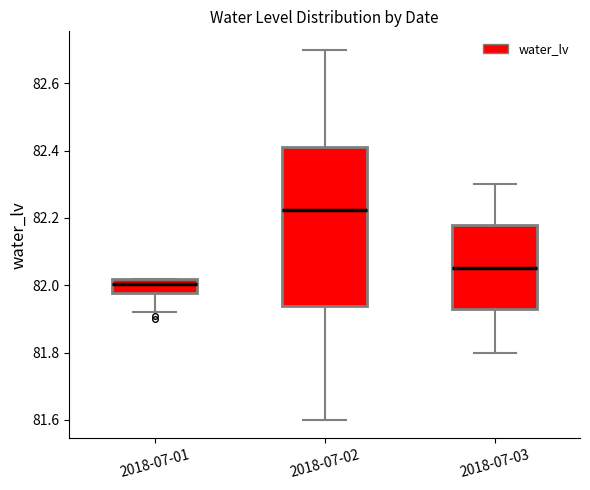

Which box is the tallest, from its lower edge to its upper edge?

2018-07-02